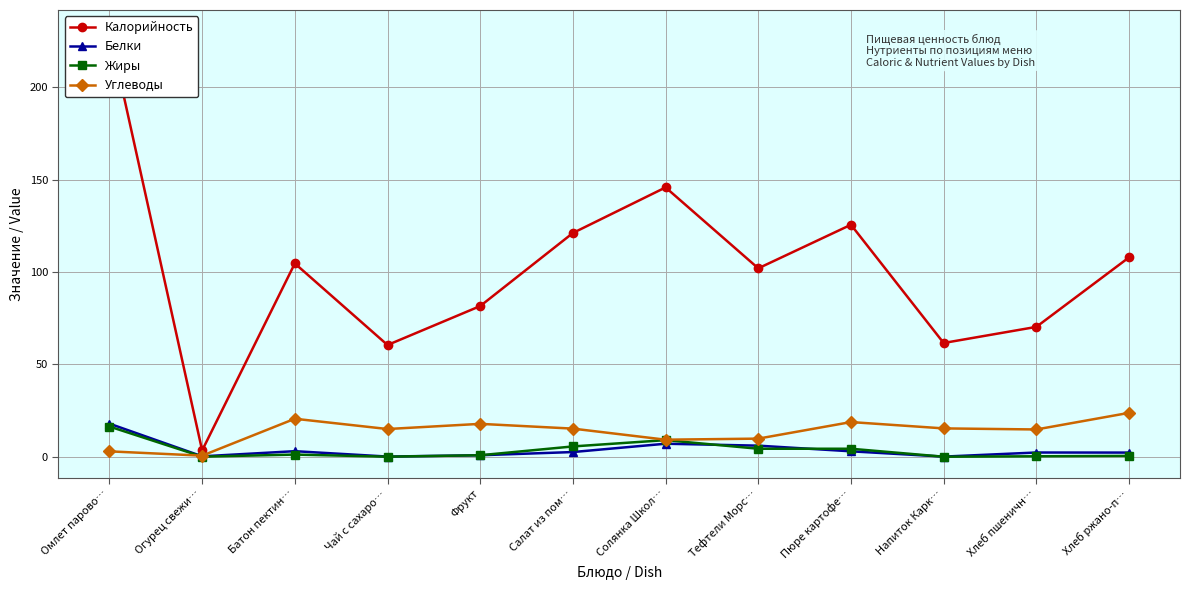

At which label does Жиры reach its peak?

Омлет парово…